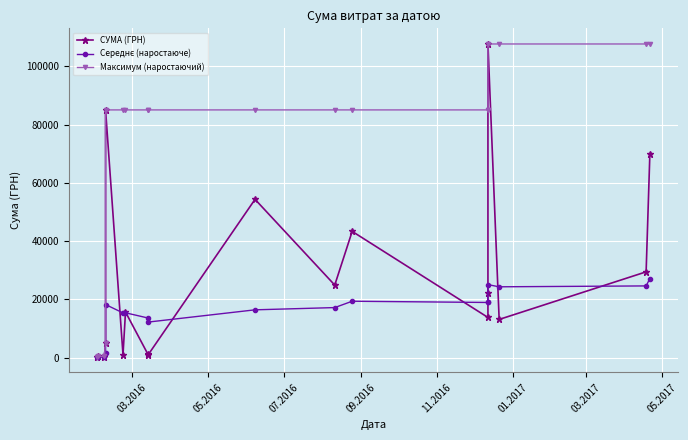

True or false: СУМА (ГРН) and Середнє (наростаюче) cross at least once.

True